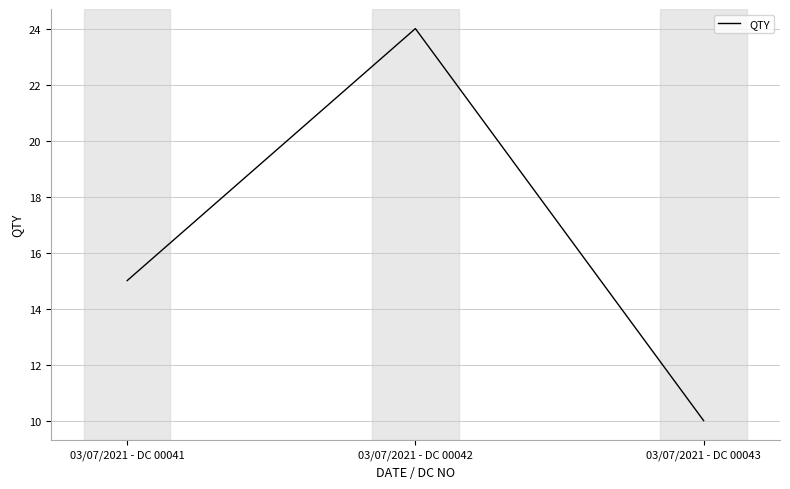

The value at 03/07/2021 - DC 00042 is 12. True or false?

False